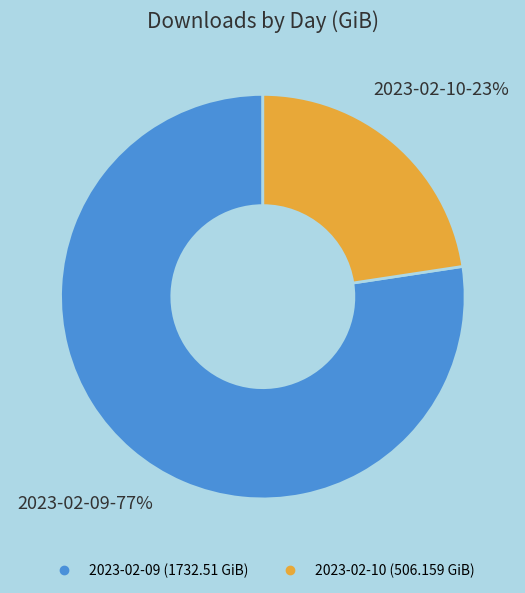

How many slices are in this pie chart?

2